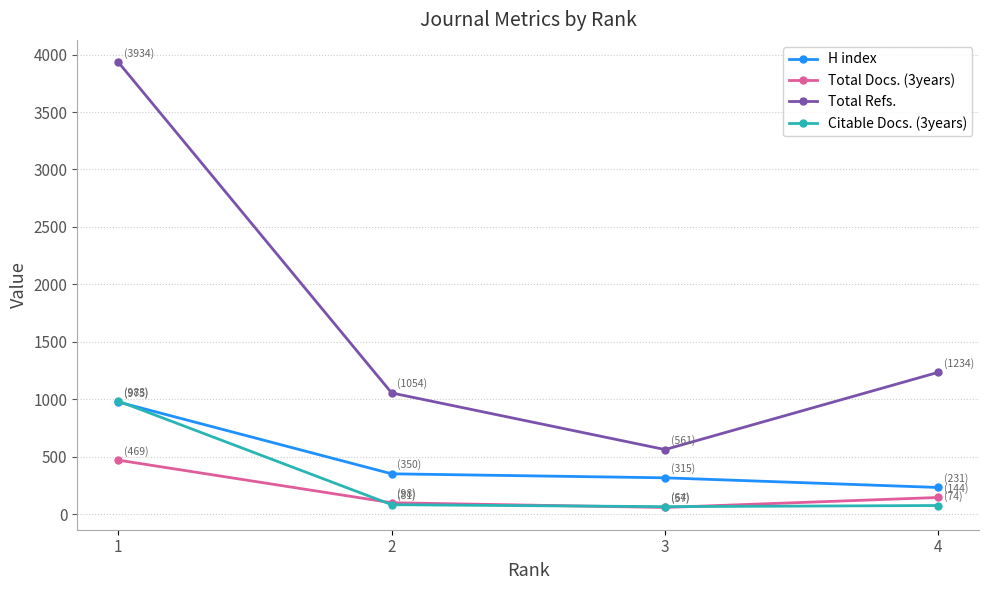

At which label does Citable Docs. (3years) first exceed 81?

1